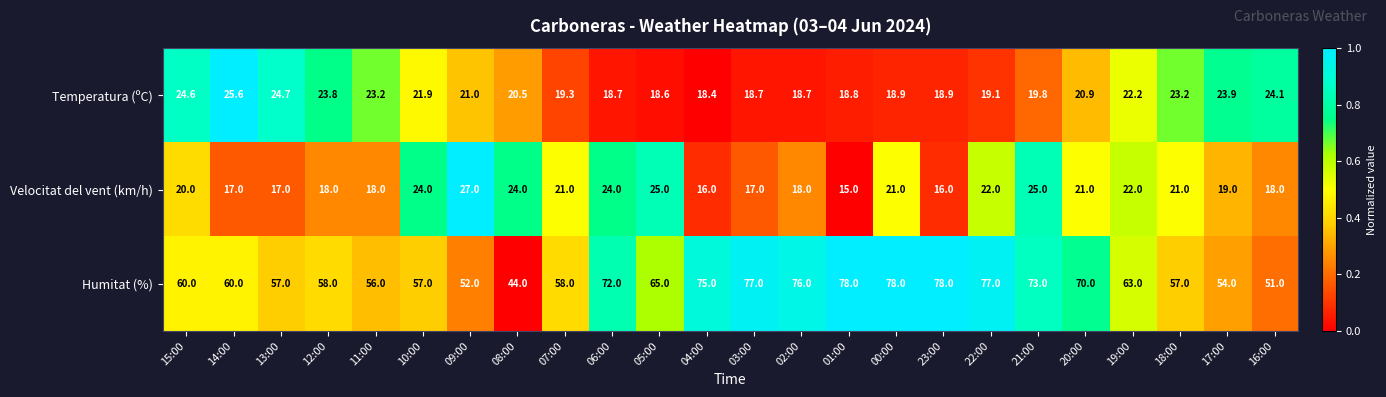

What is the difference between the maximum and minimum values in the Velocitat del vent (km/h) series?

12.0